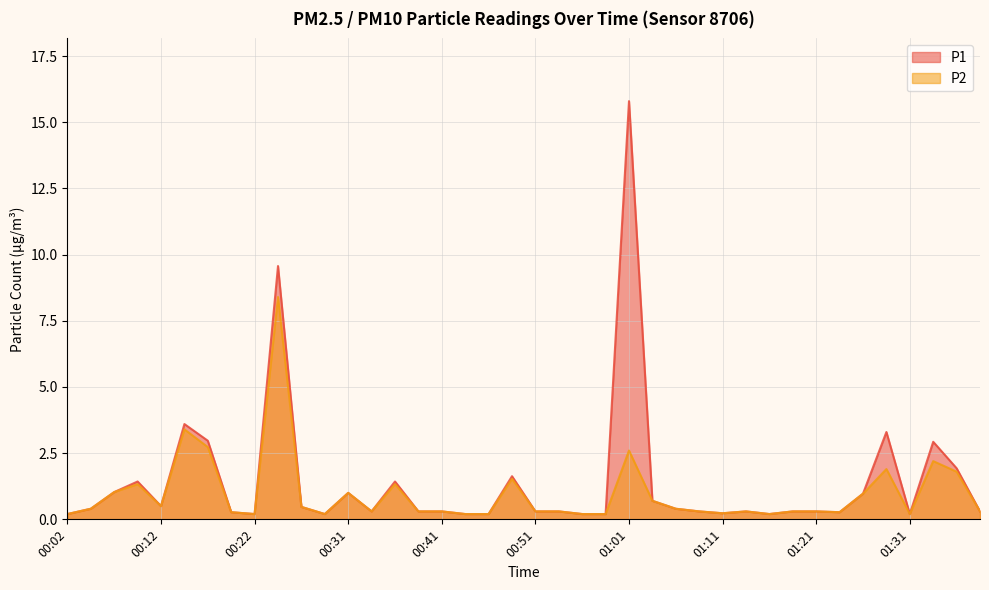

What is the value of the P1 point at the 33rd from the left?

0.3